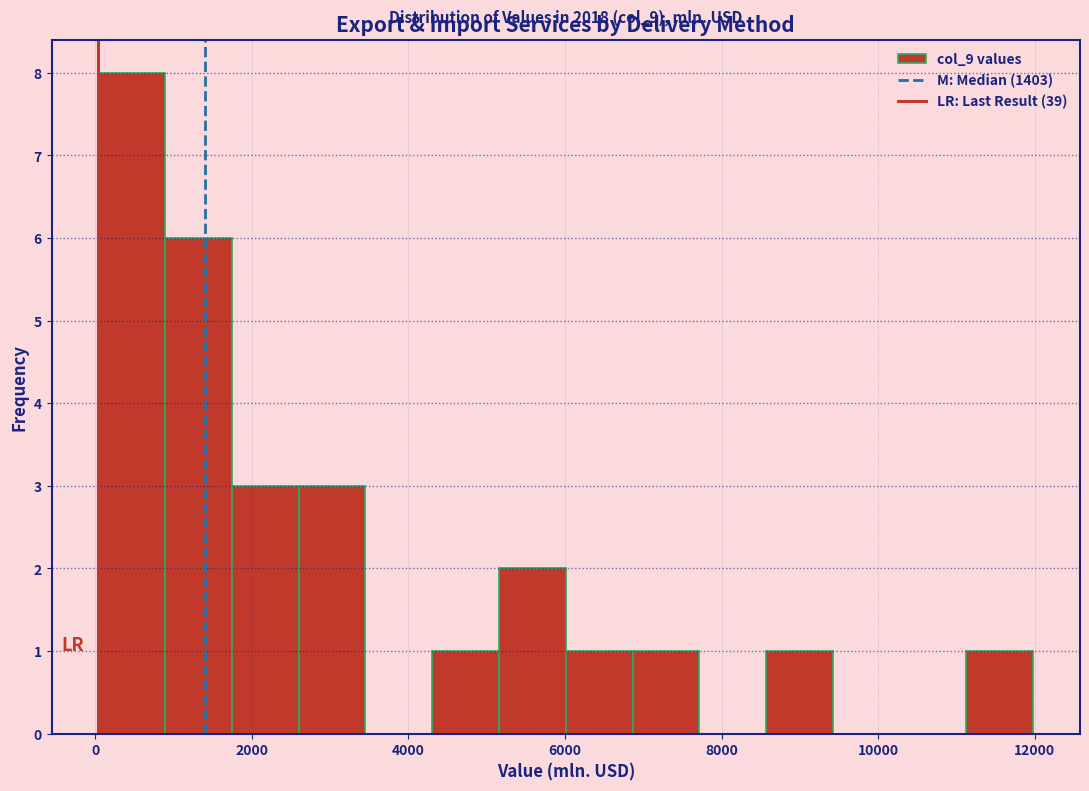

Which range on the x-axis has the tallest bar?

0 to 800